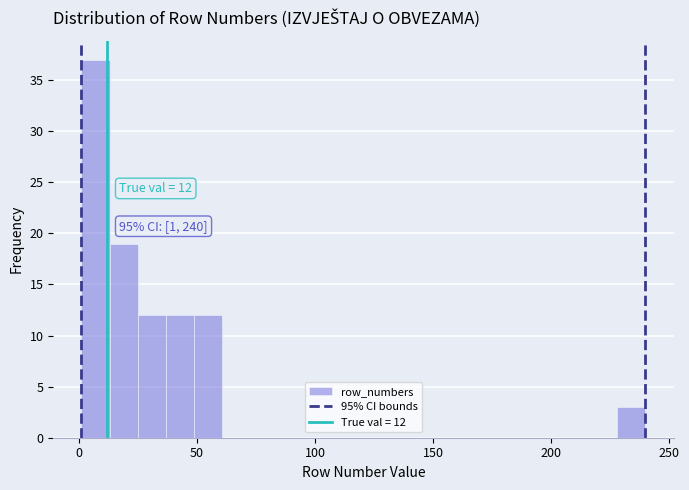

Around what value on the x-axis is the tallest bar? Give the approximate position of its centre, as read against the axis.

5